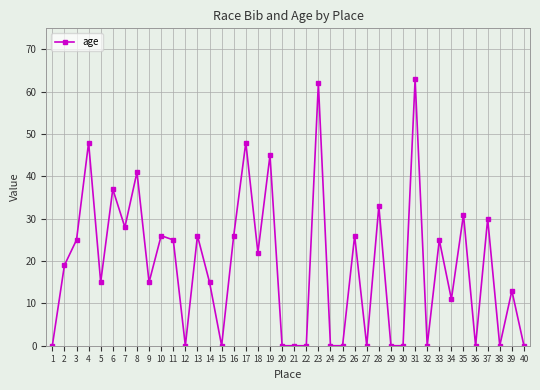

What is the change in value from 6 to 22?

-37